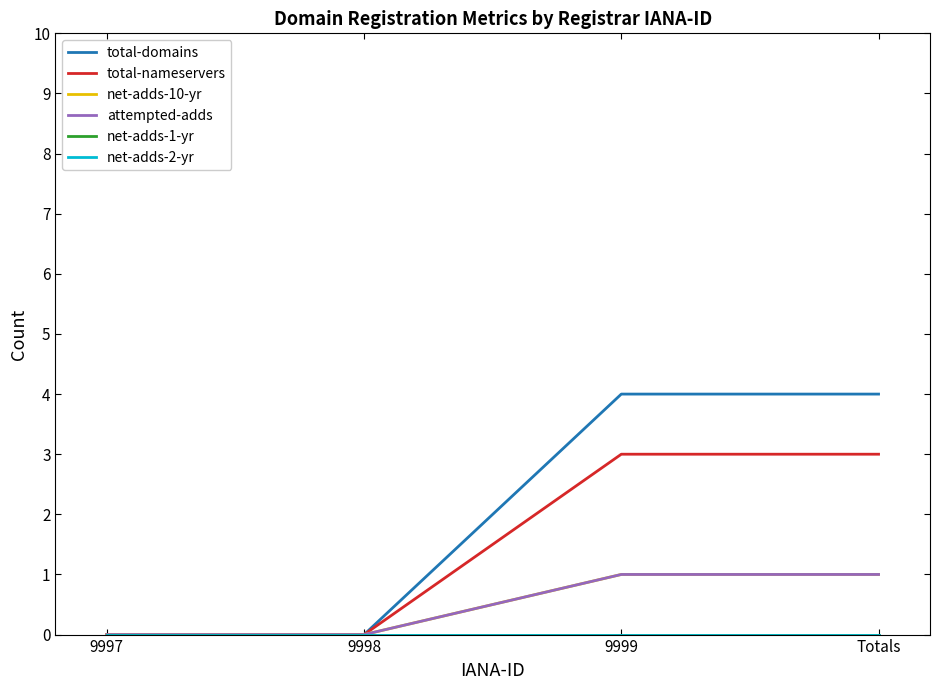

What is the label of the 4th point from the left?

Totals